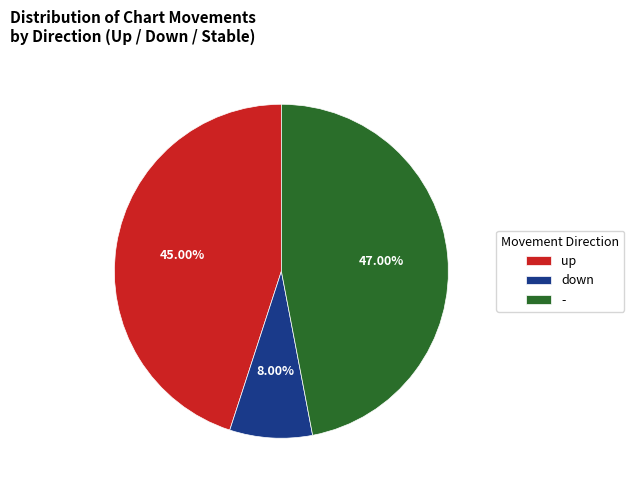

Do down and up together represent more than half of the pie?

Yes